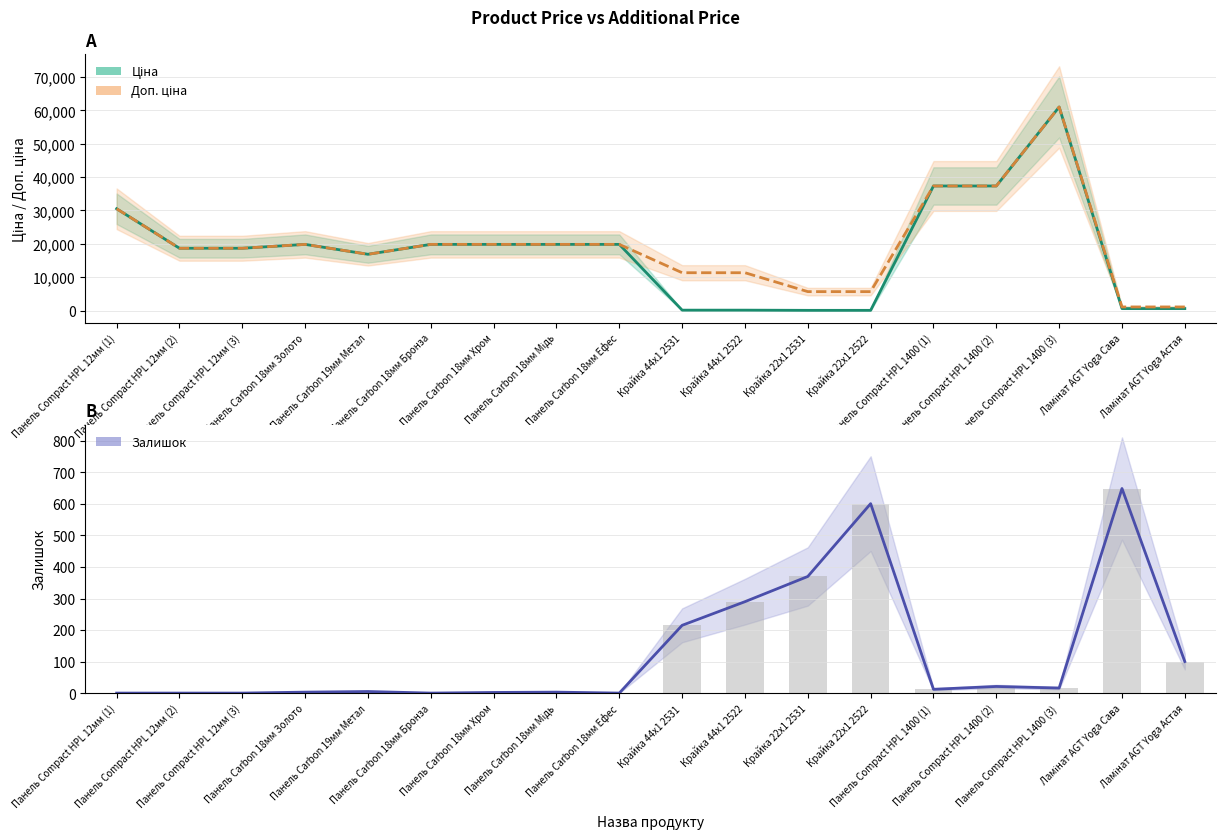

Which has a higher value, Панель Compact HPL 12мм (3) or Крайка 22x1 2531?

Панель Compact HPL 12мм (3)